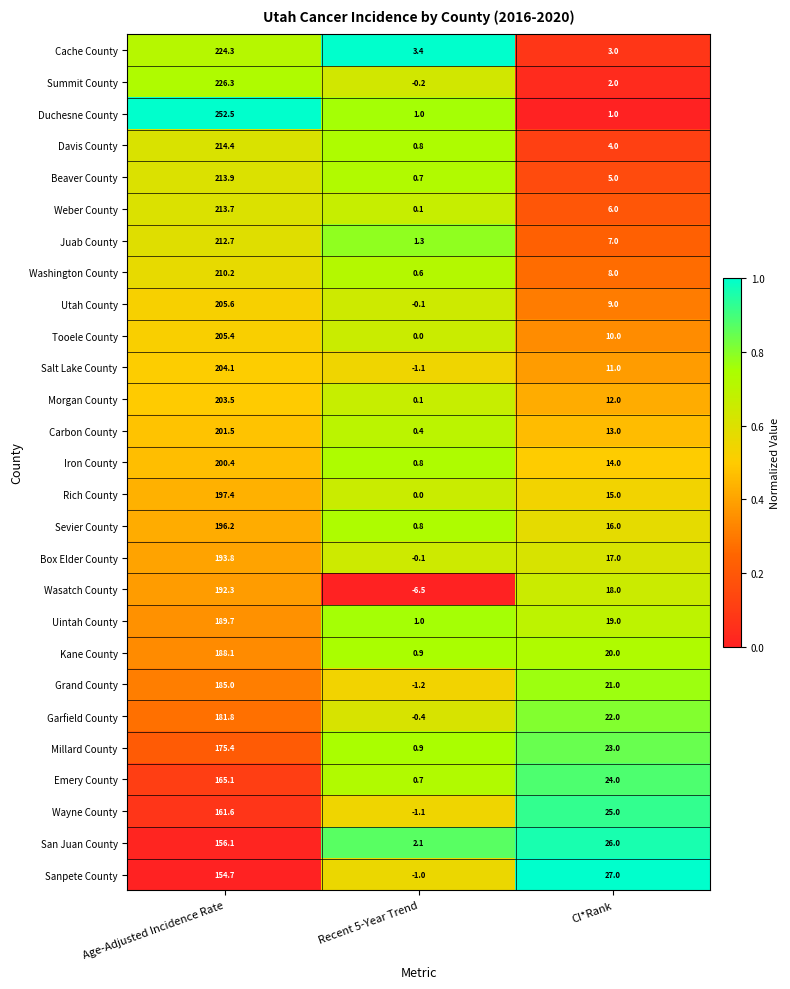

True or false: Kane County has a value of 6.7 at CI*Rank.

False